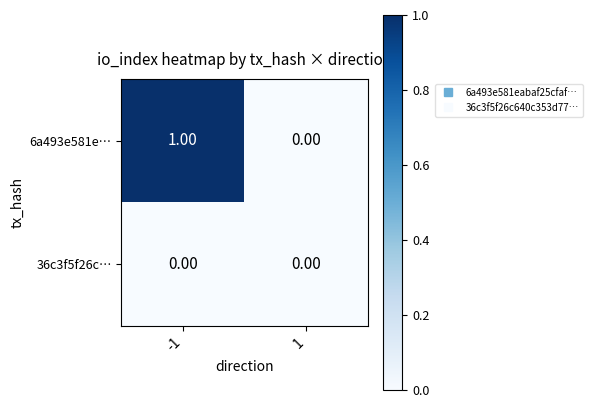

List the series in order of their peak value, highest first.

6a493e581e…, 36c3f5f26c…